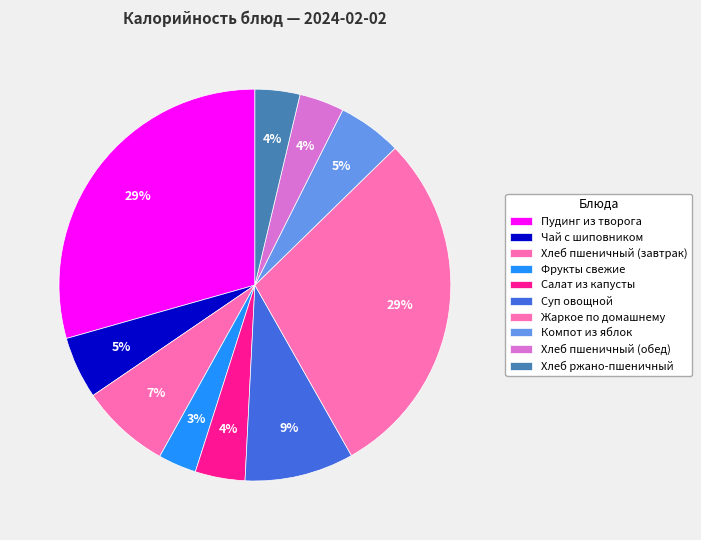

Which has a higher value, Салат из капусты or Компот из яблок?

Компот из яблок